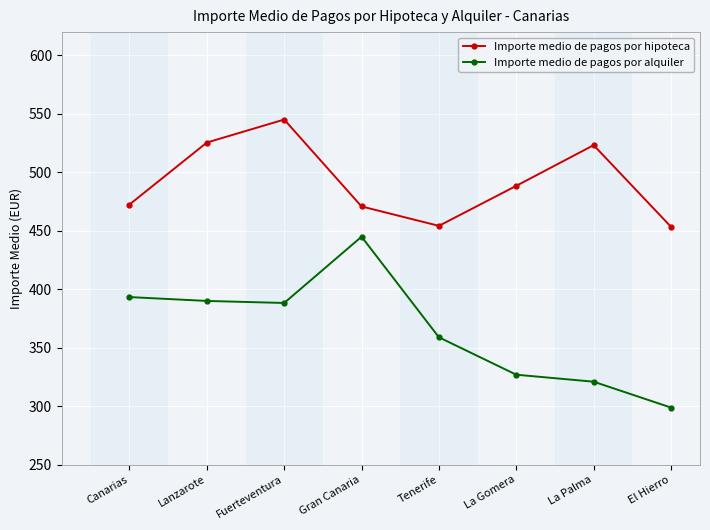

What is the difference between the second highest and second lowest values in the Importe medio de pagos por hipoteca series?

71.3